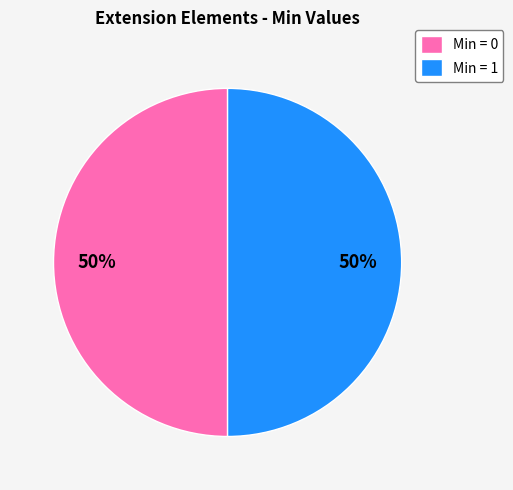

To the nearest percent, what is the combined percentage of Min = 1 and Min = 0?

100%